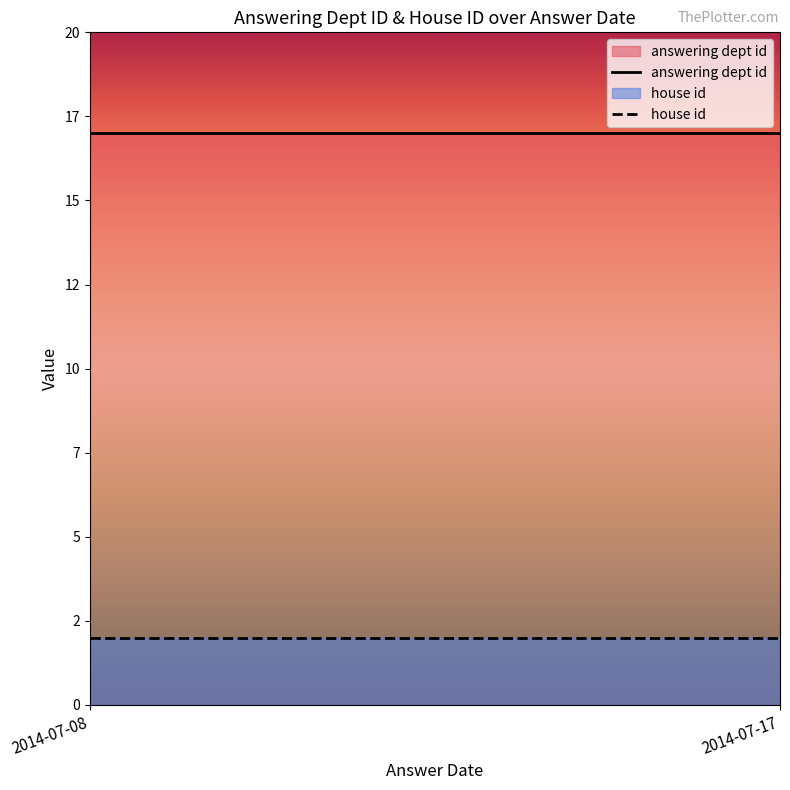

What is the sum of all house id values?

4